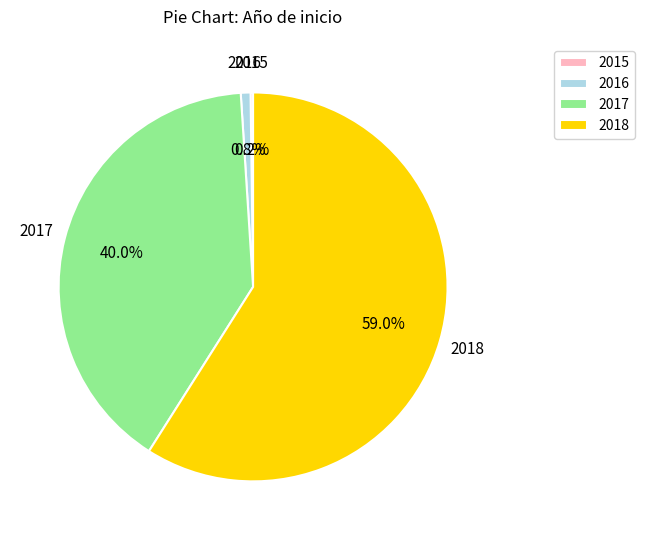

Which has a higher value, 2018 or 2016?

2018